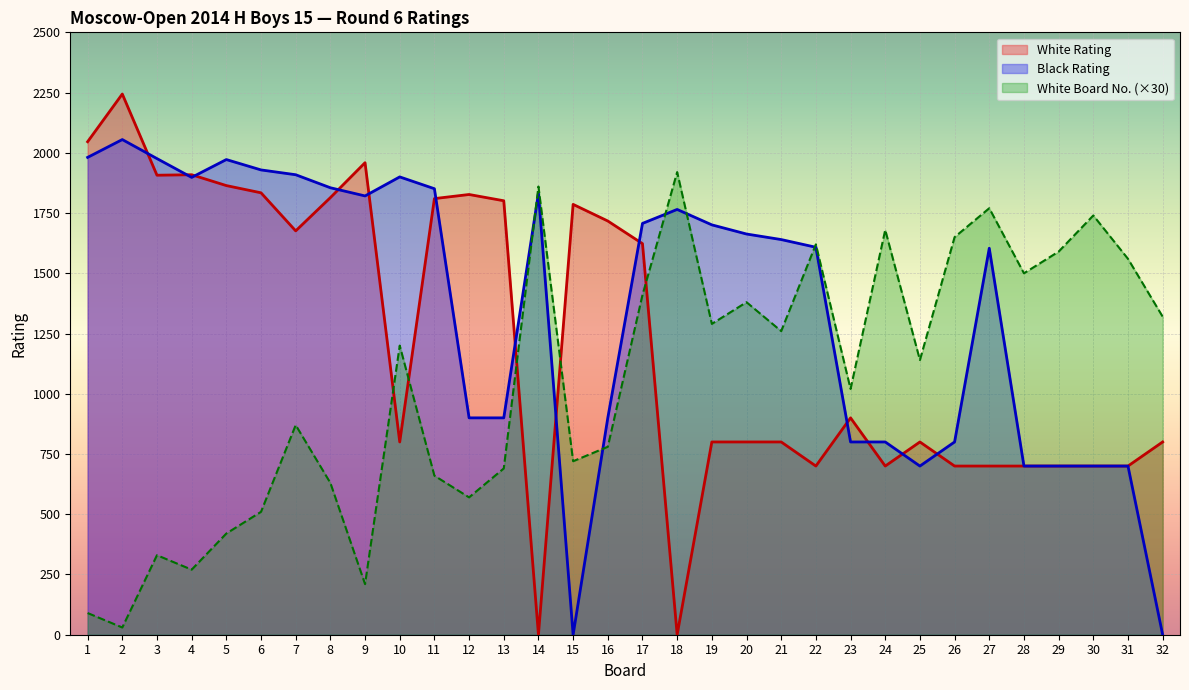

How many times do White Rating and Black Rating cross each other?

13